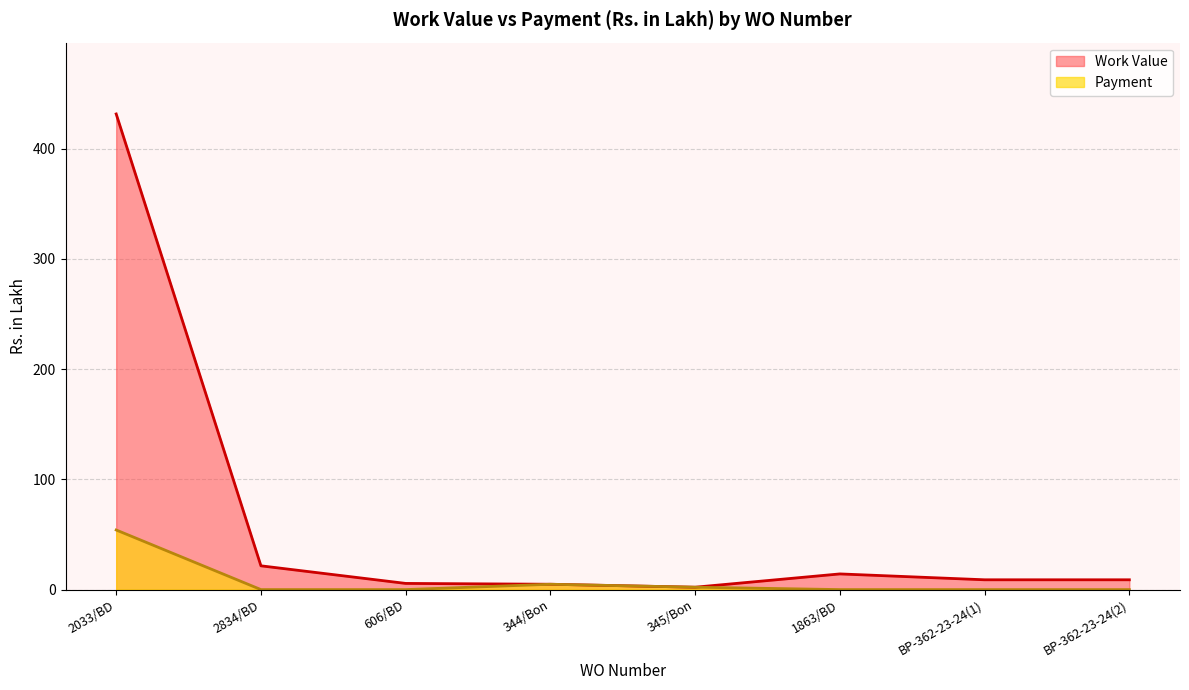

What is the highest value of the Work Value series?

431.3